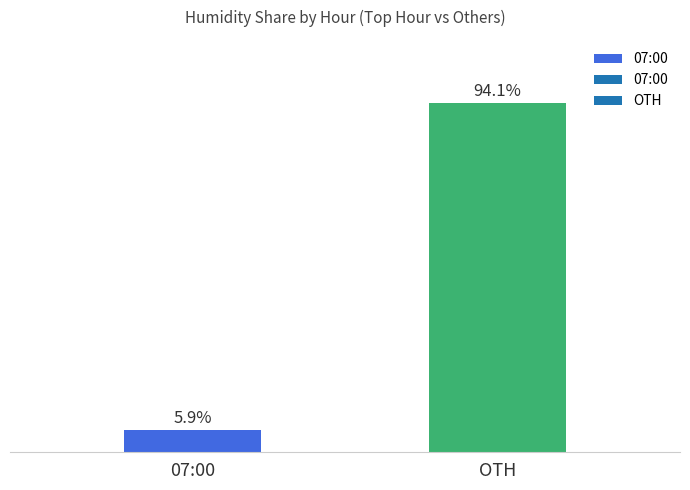

Between 07:00 and OTH, which is larger?

OTH